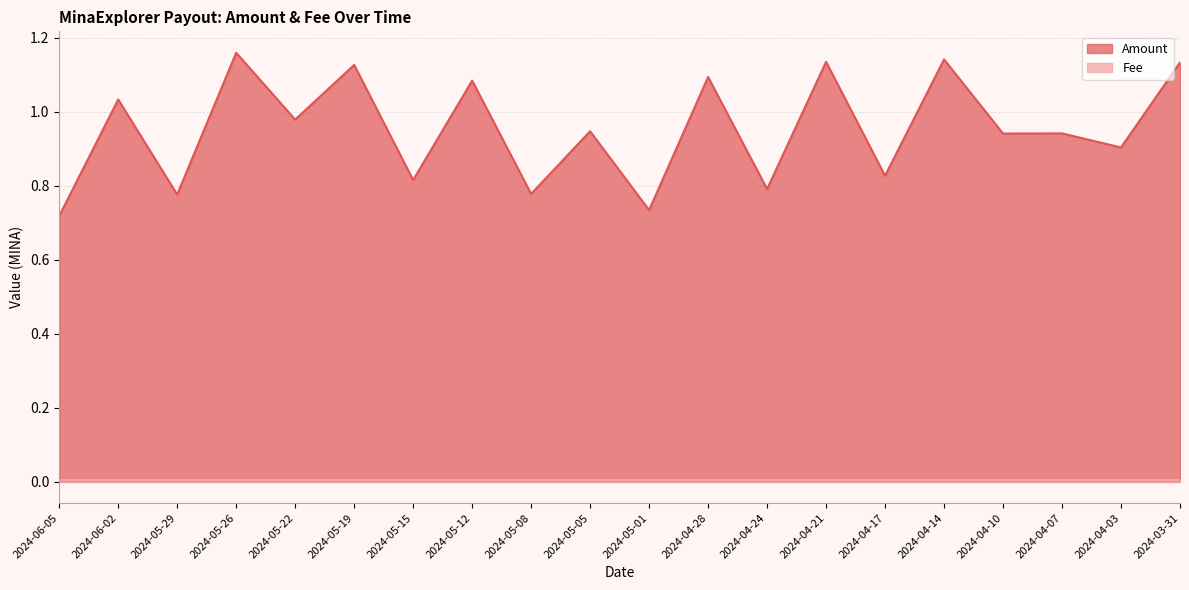

What is the label of the 9th point from the left?

2024-05-08